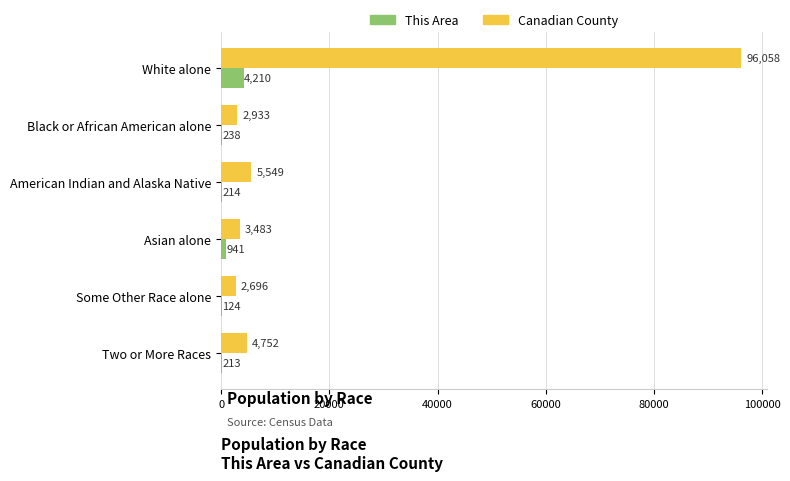

The Canadian County series shows 3483 at Asian alone. True or false?

True